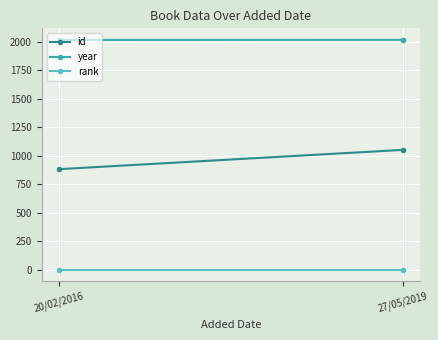

Rank the series at 27/05/2019 from highest to lowest value.

year, id, rank